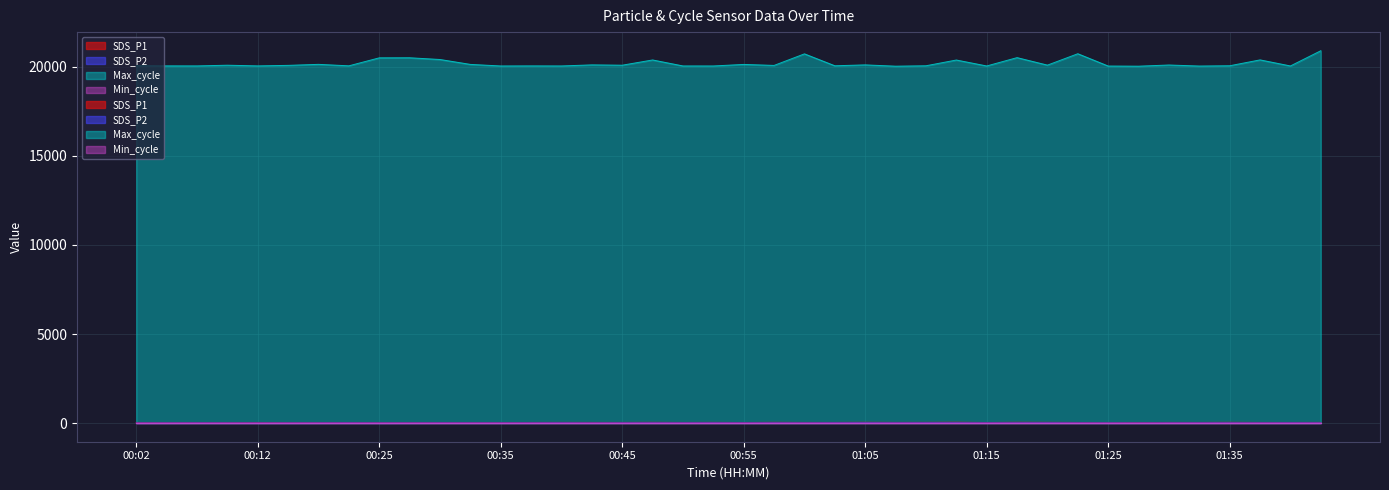

What is the difference between the maximum and minimum values in the Max_cycle series?

867.0